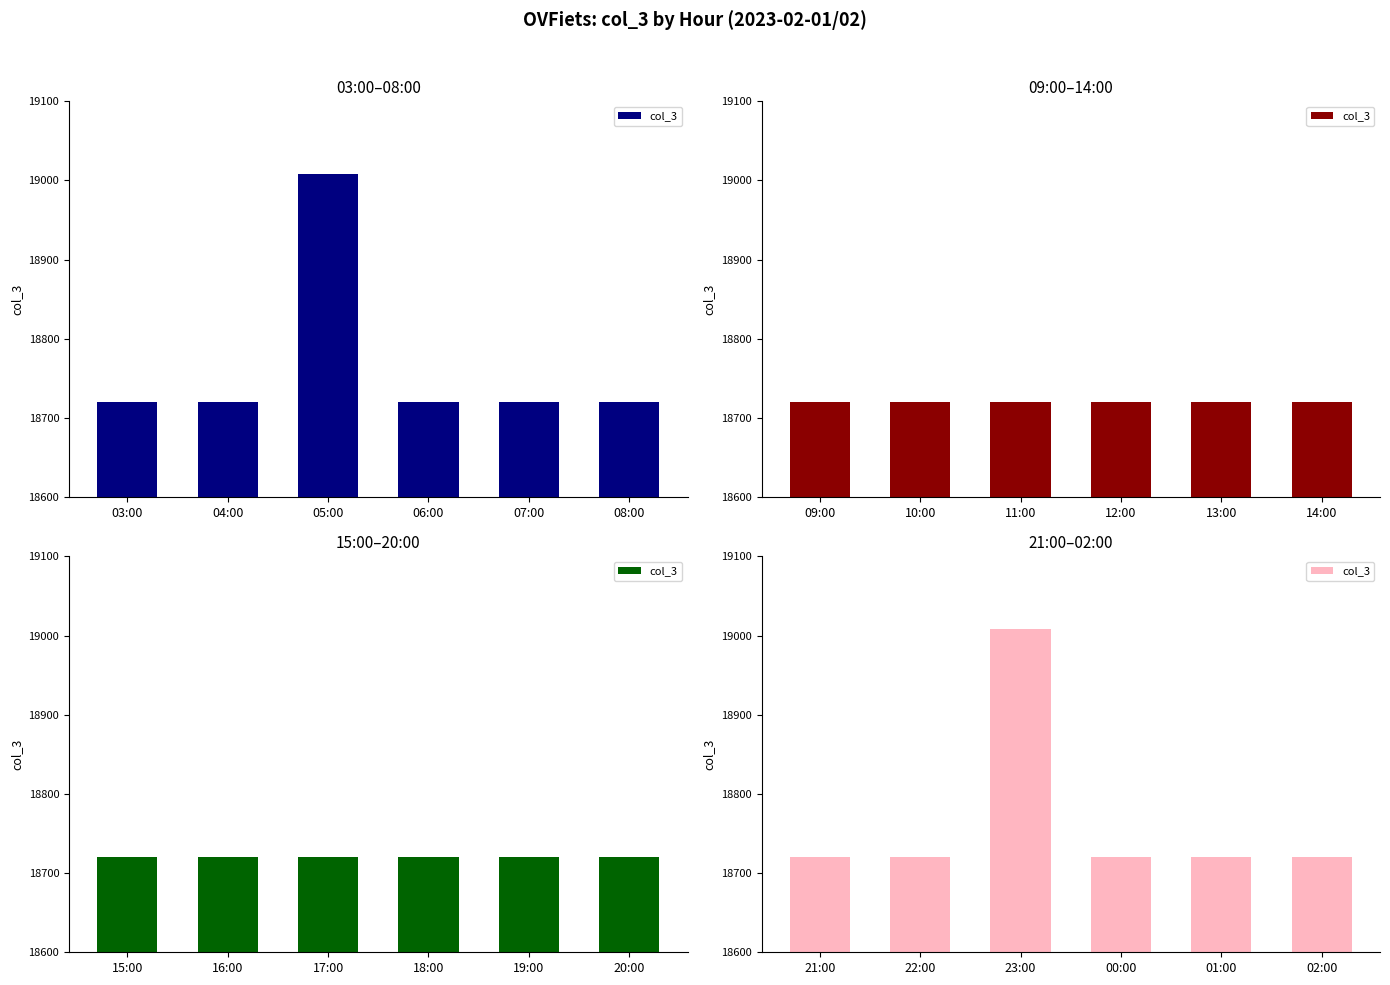

The value at 01:00 is 4166. True or false?

False